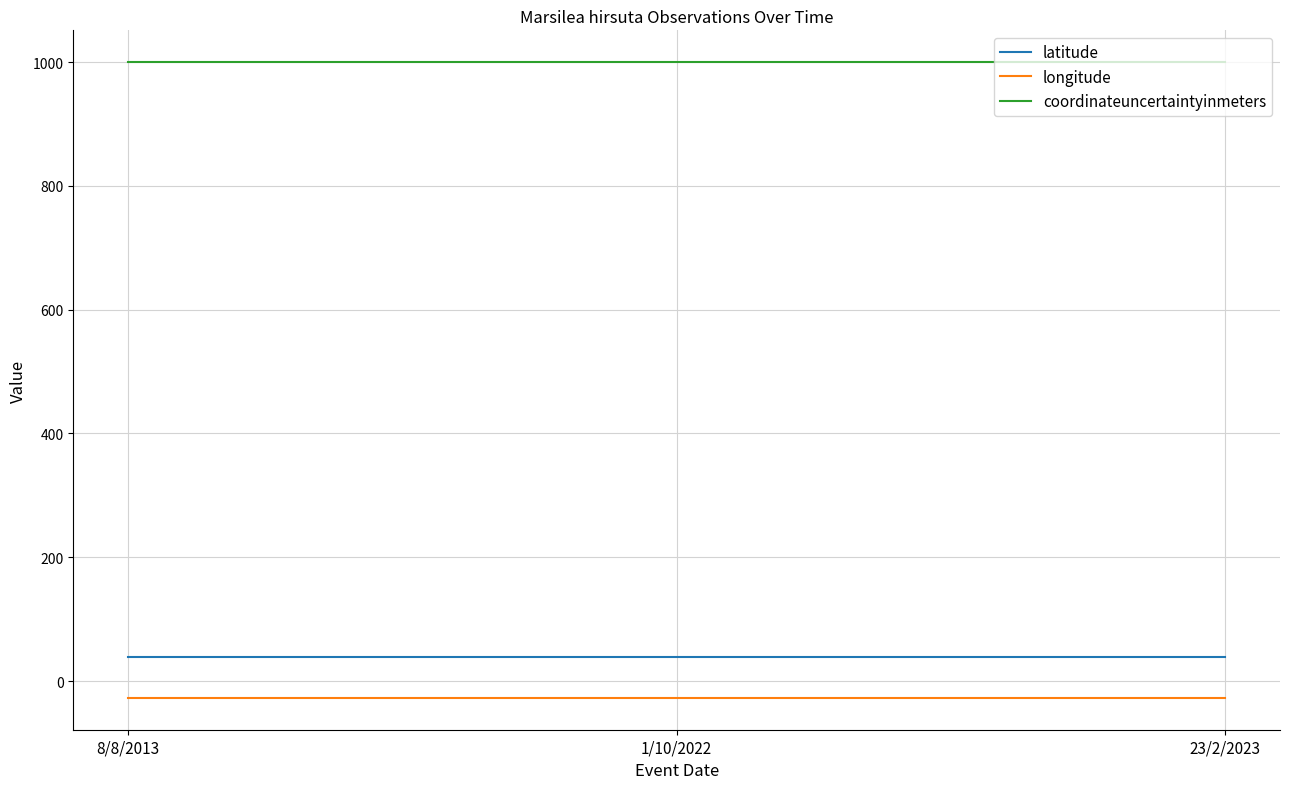

What is the minimum value shown in the chart?

-27.2